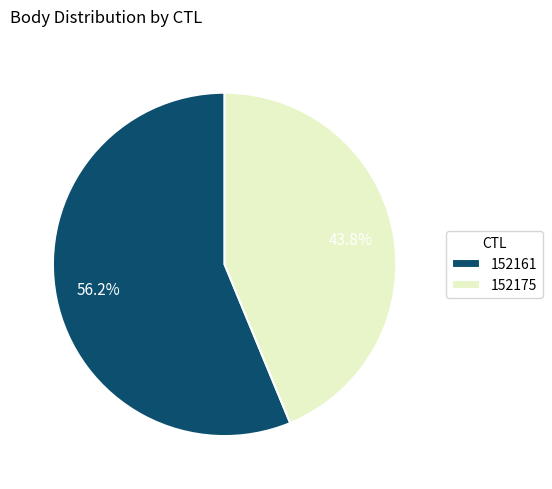

Is the sum of 152175 and 152161 greater than half?

Yes